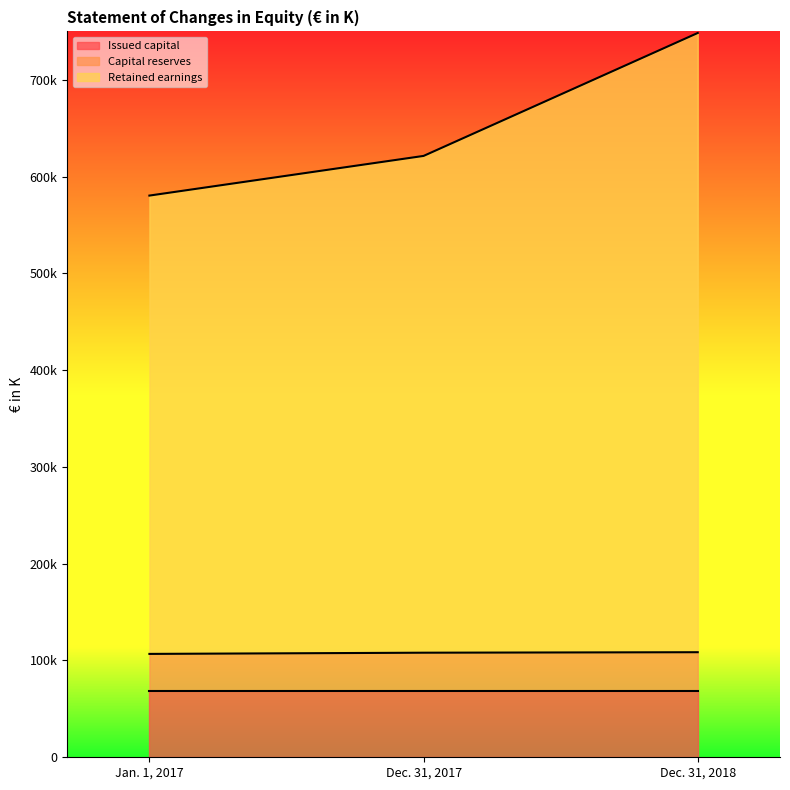

What is the label of the 1st point from the left?

Jan. 1, 2017